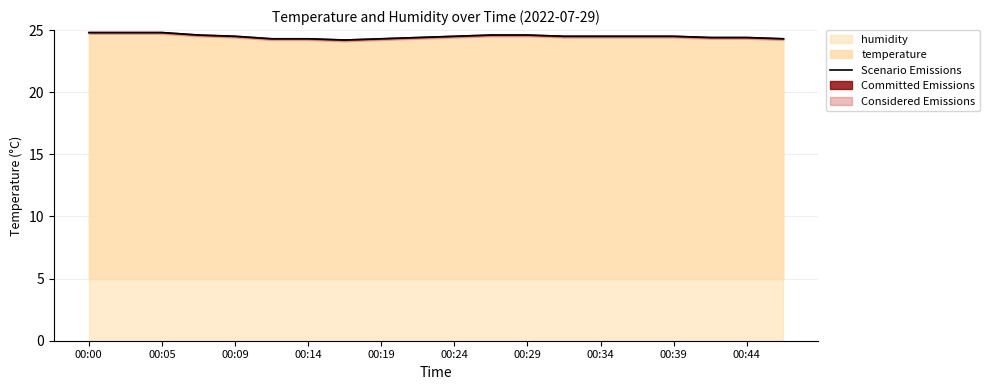

Is it true that temperature equals 43.5 at 00:19?

False